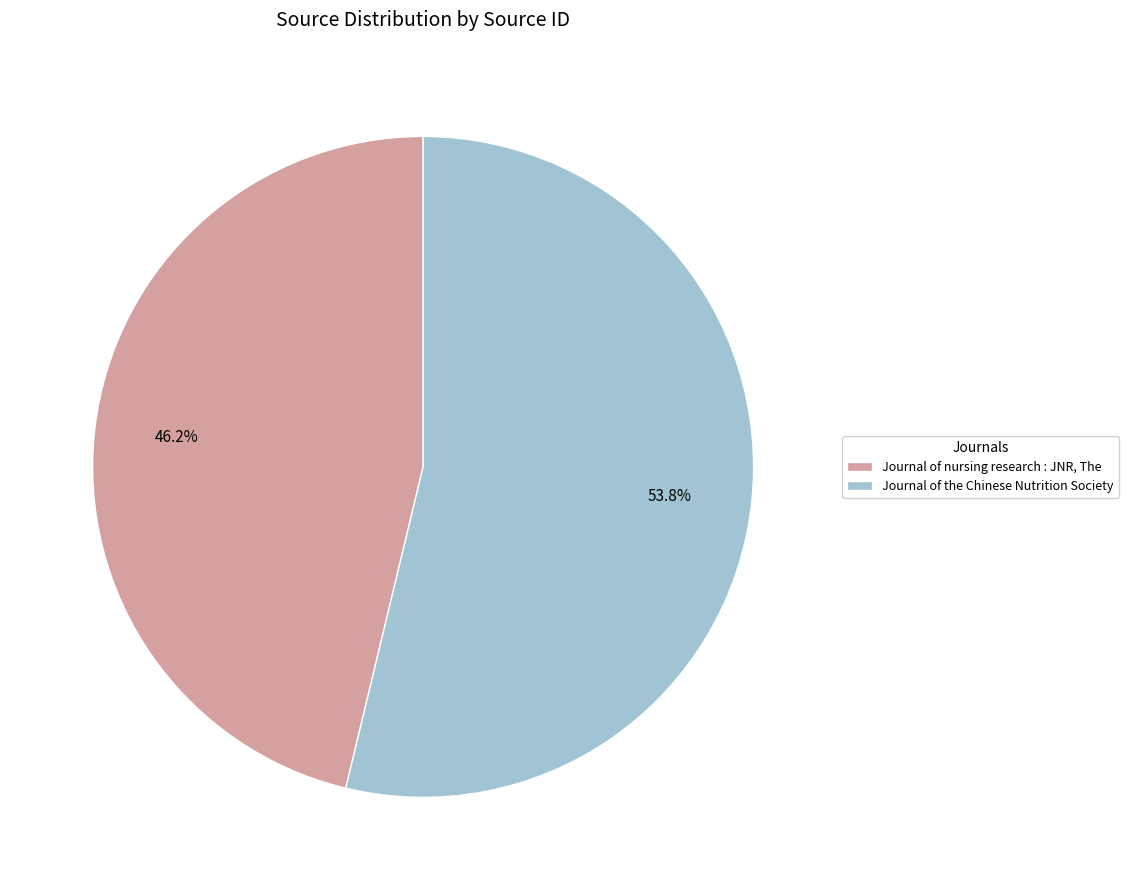

What is the total percentage of Journal of the Chinese Nutrition Society and Journal of nursing research : JNR, The?

100.0%